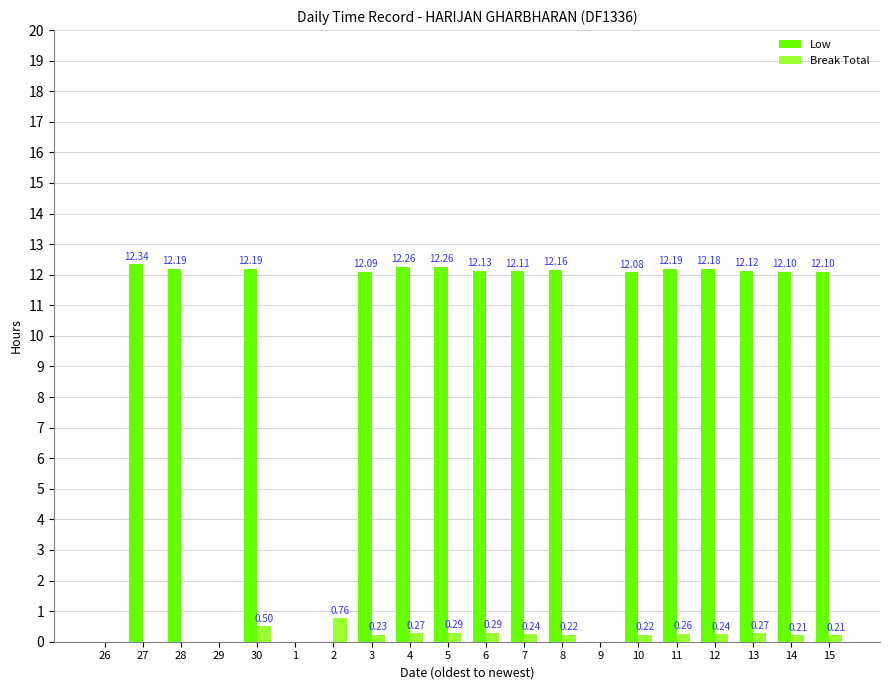

The Break Total series shows 0.0 at 9. True or false?

True